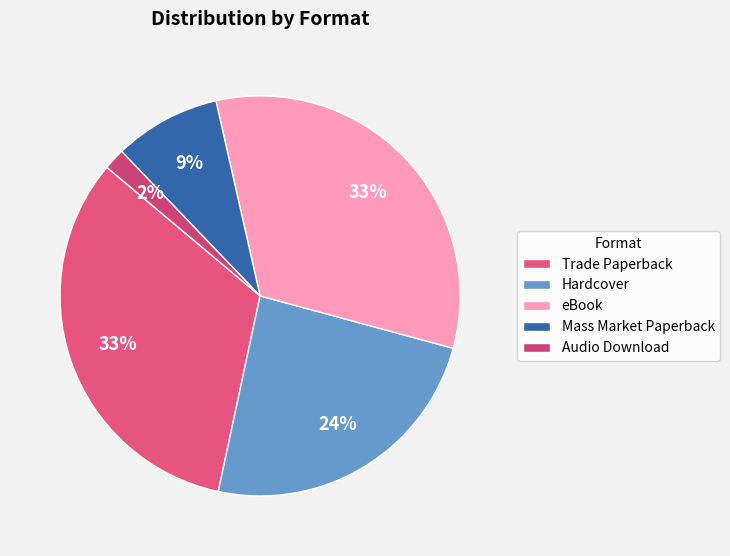

How many slices are in this pie chart?

5